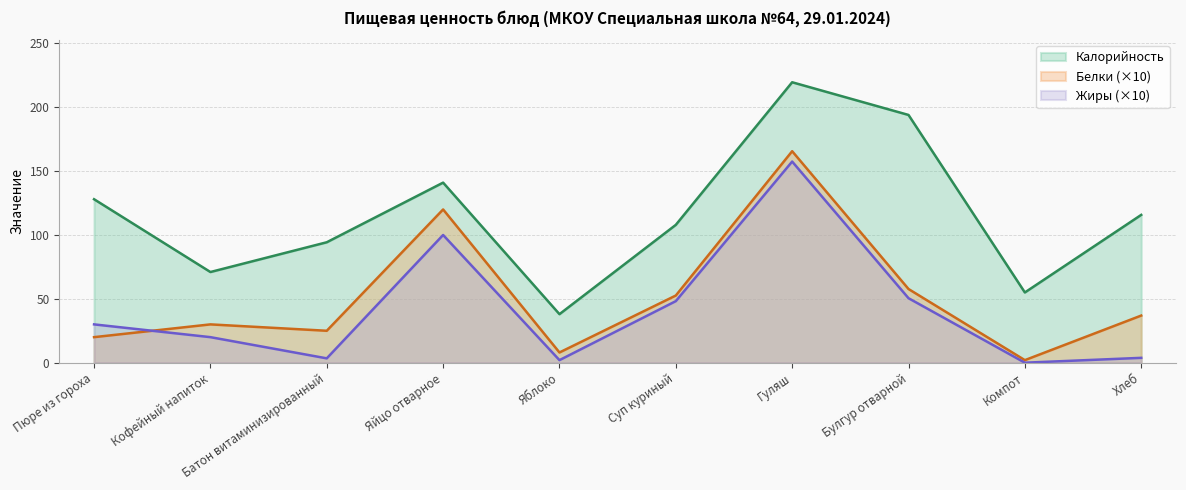

What is the sum of all Калорийность values?

1164.6